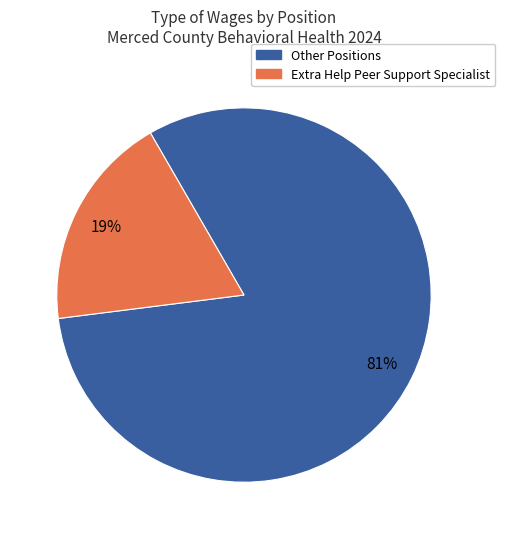

Is there any slice that represents more than half of the pie?

Yes